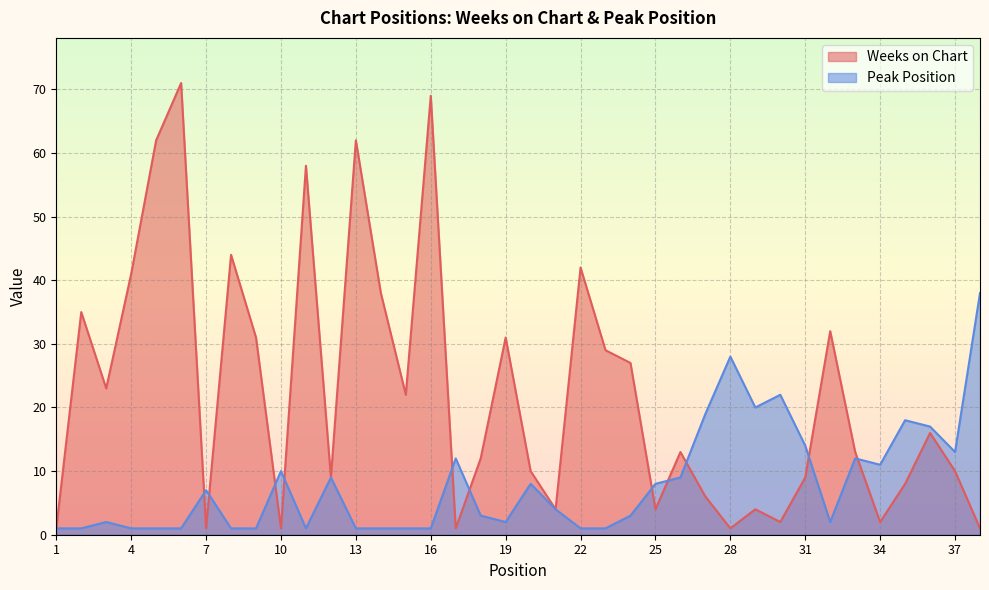

How many data points in Peak Position are above 4?

18